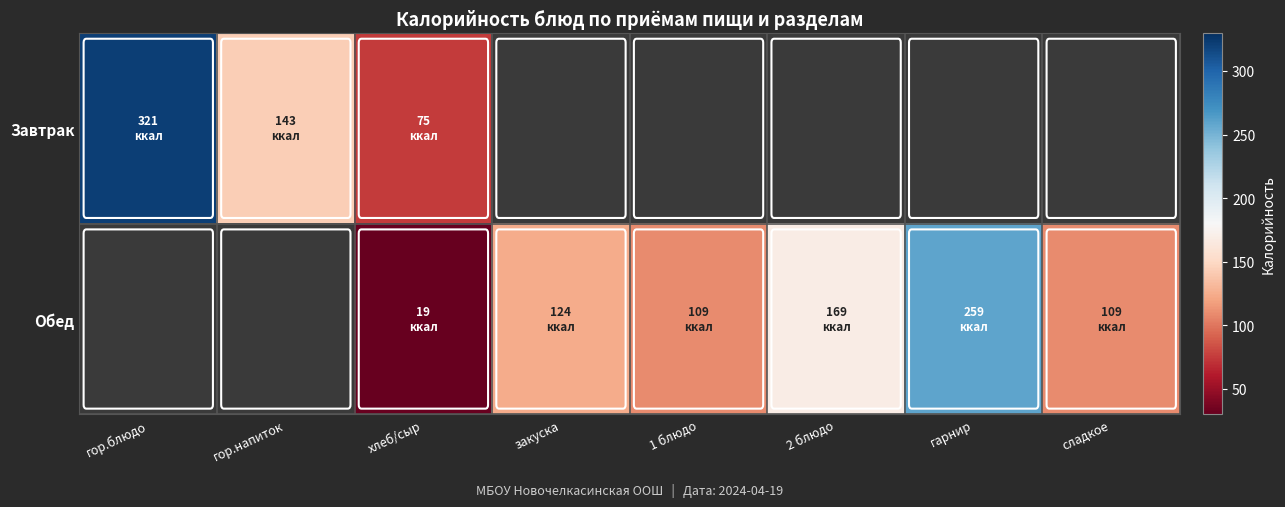

At 1 блюдо, list the series in order from smallest to largest.

Завтрак, Обед